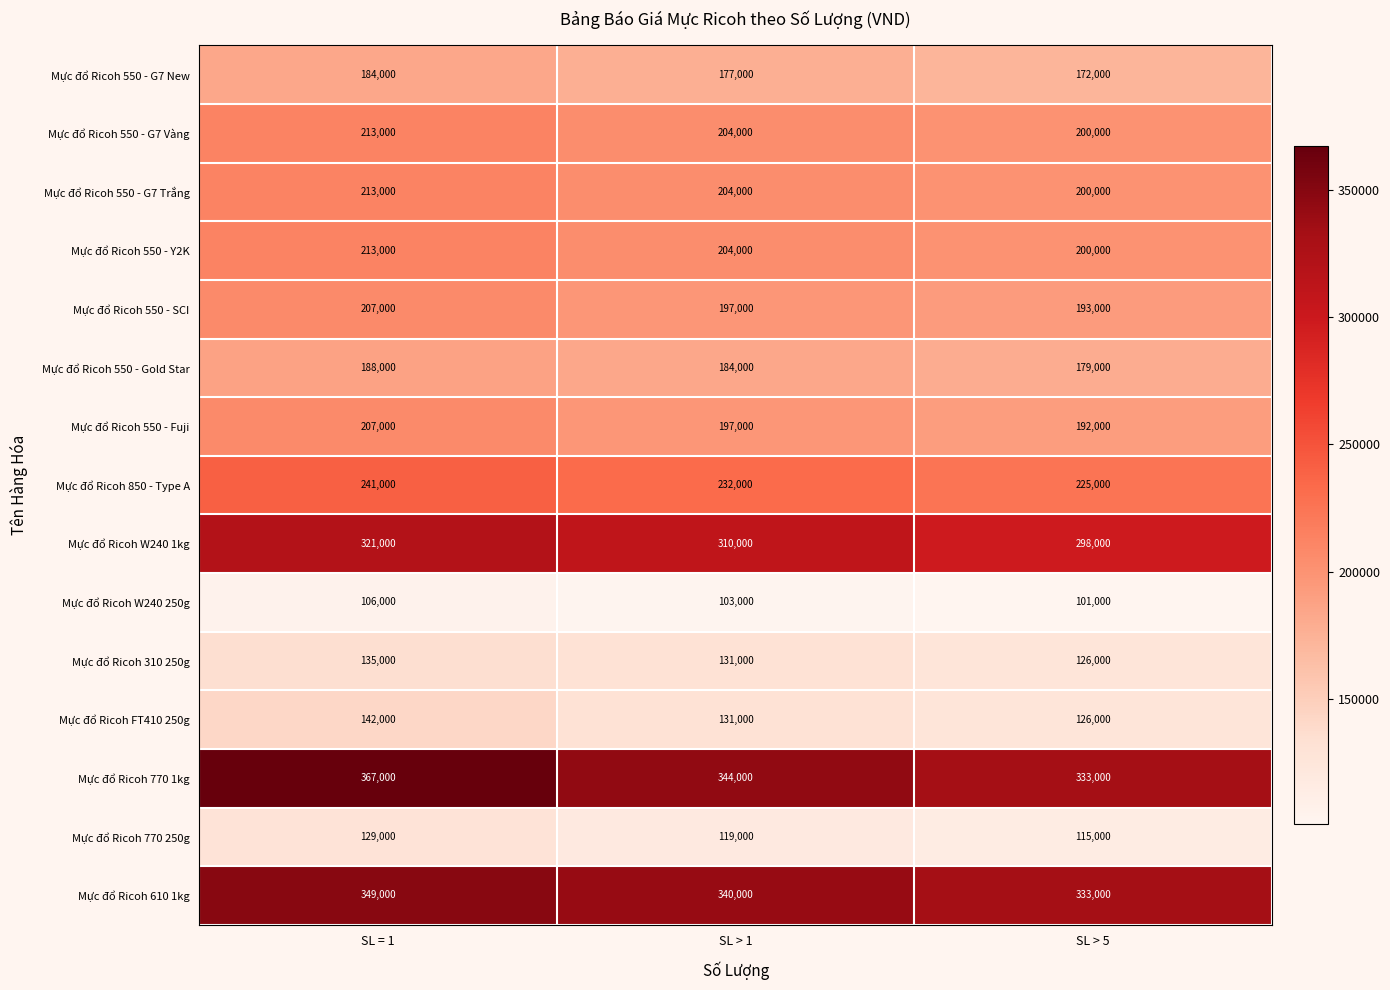

What is the difference between the second highest and minimum values in the Mực đổ Ricoh 850 - Type A series?

7000